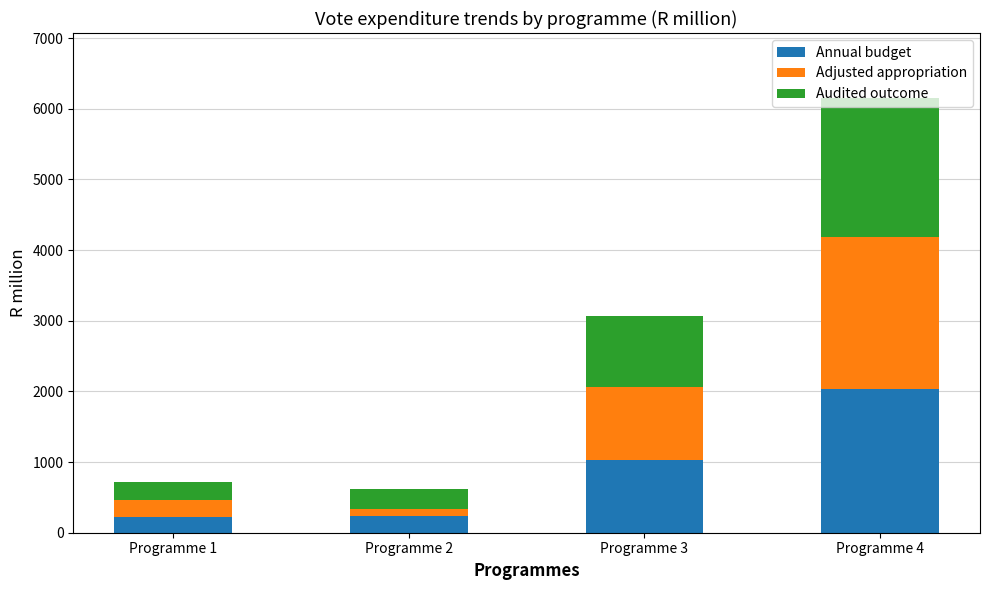

What is the difference between the second highest and second lowest values in the Annual budget series?

792.8